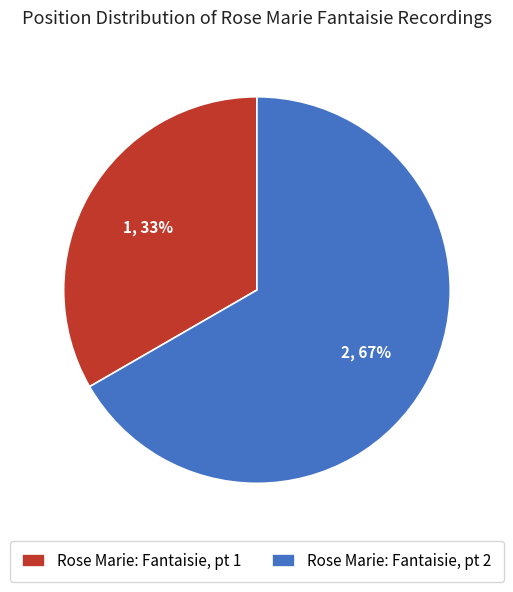

Approximately how many times larger is the value at Rose Marie: Fantaisie, pt 1 compared to Rose Marie: Fantaisie, pt 2?

0.5